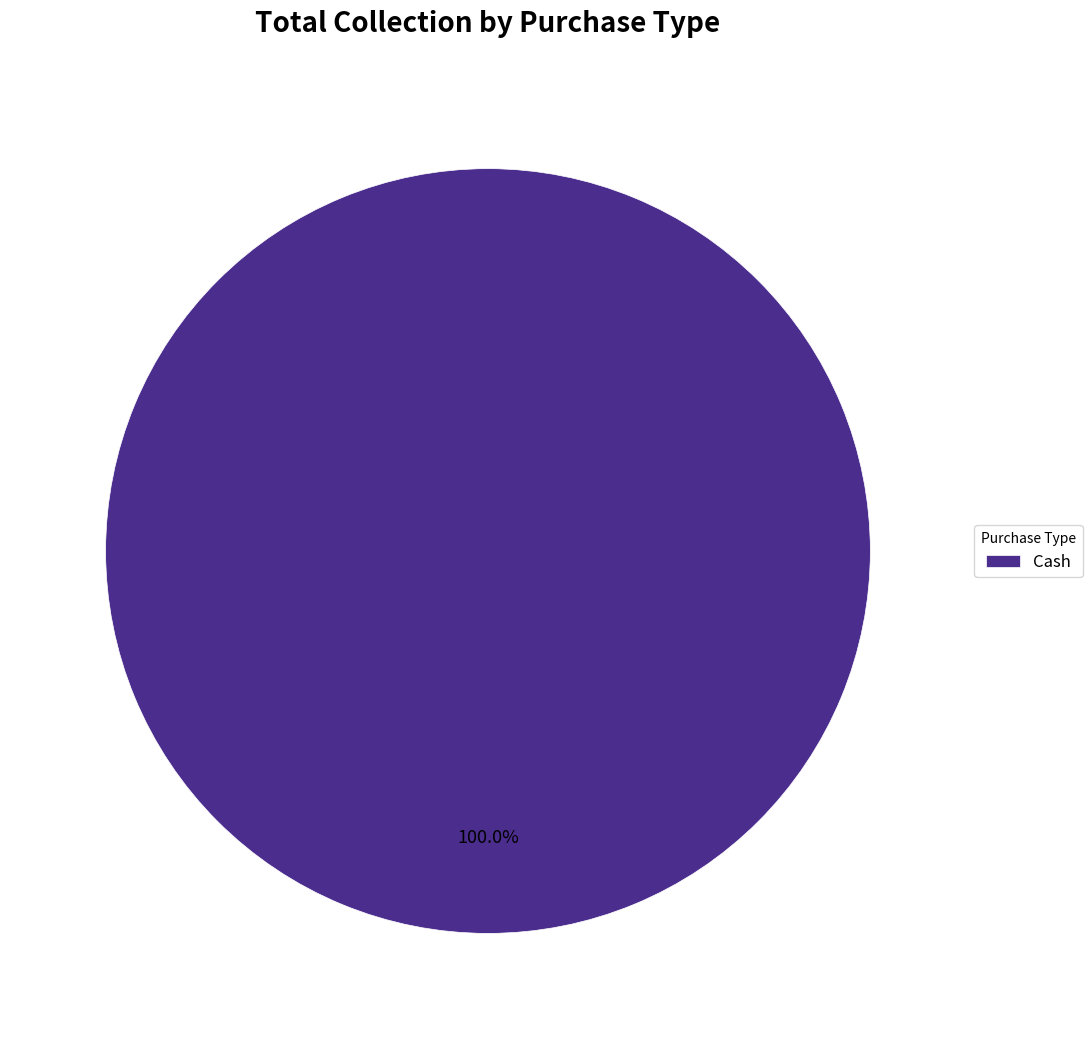

How many slices are in this pie chart?

1